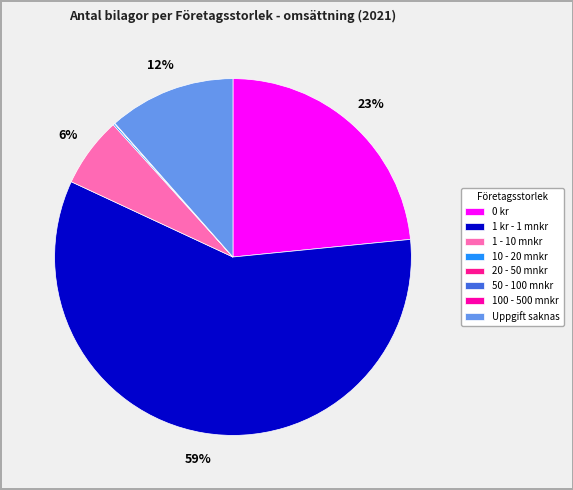

The 1 kr - 1 mnkr slice represents 59% of the pie. True or false?

True